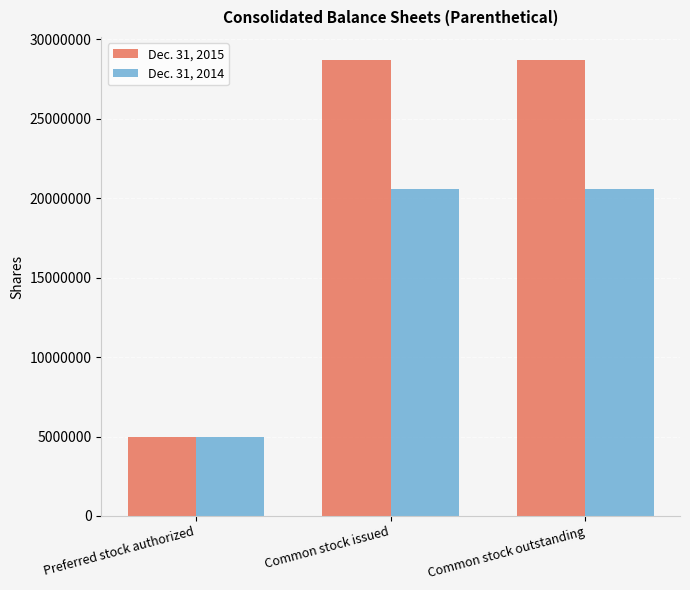

What is the sum of all Dec. 31, 2014 values?

46138798